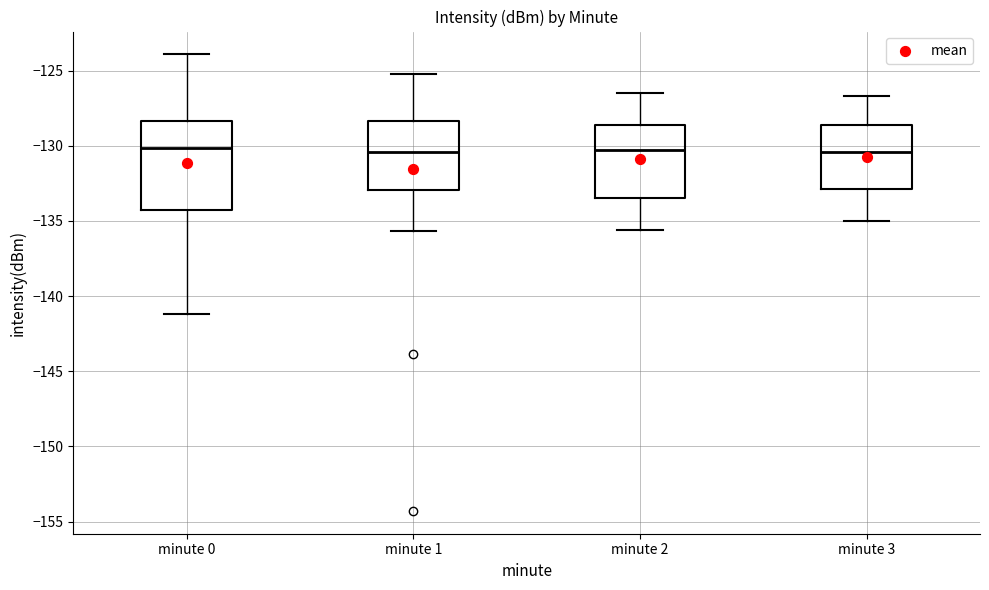

Reading left to right, transcribe this box plot: for each box, give where its median line is, the range the box spans, and where its two whiskers end, as read against the y-axis. The values are not printed on the chart, so give them approximately, as read against the axis.

minute 0: median -130.0, box -134.5 to -128.5, whiskers -141.0 to -124.0
minute 1: median -130.5, box -133.0 to -128.5, whiskers -135.5 to -125.0
minute 2: median -130.5, box -133.5 to -128.5, whiskers -135.5 to -126.5
minute 3: median -130.5, box -133.0 to -128.5, whiskers -135.0 to -126.5